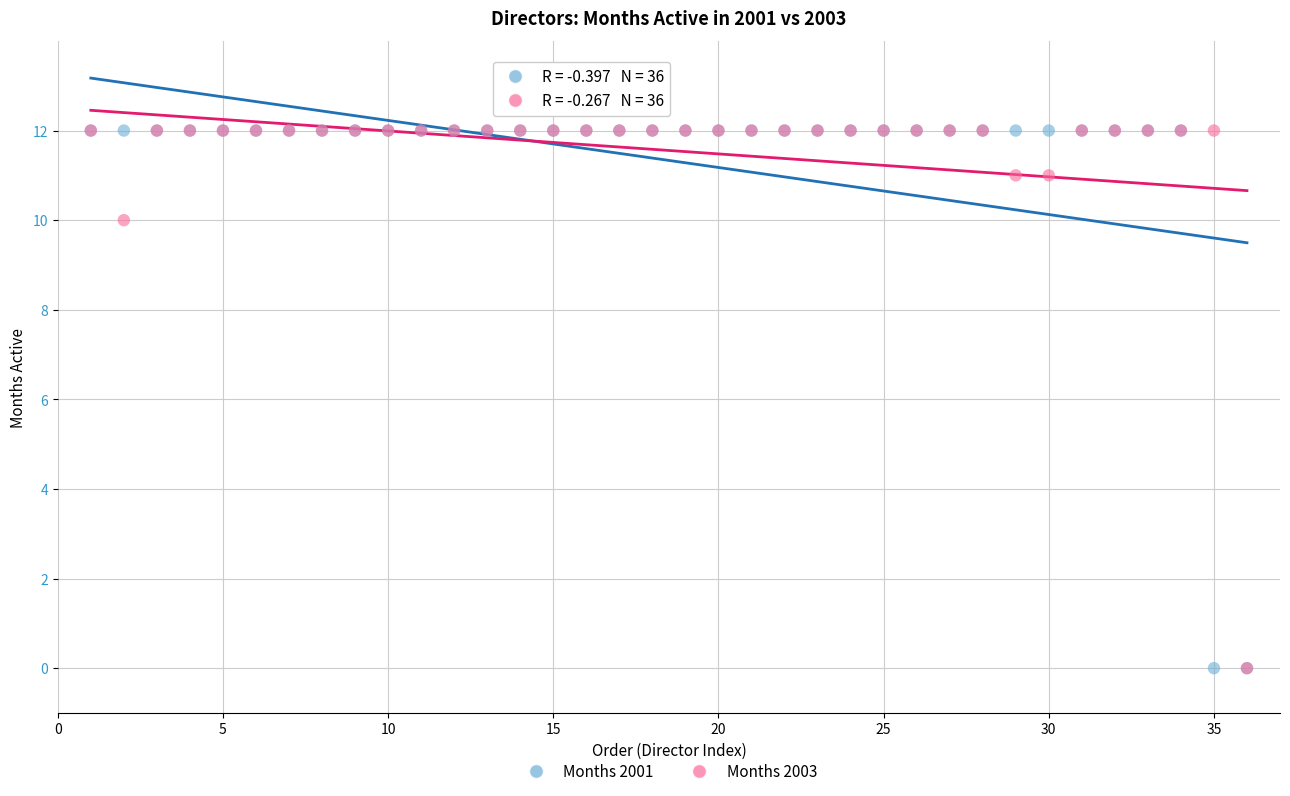

Across all series, what Y value is closest to 6?

10